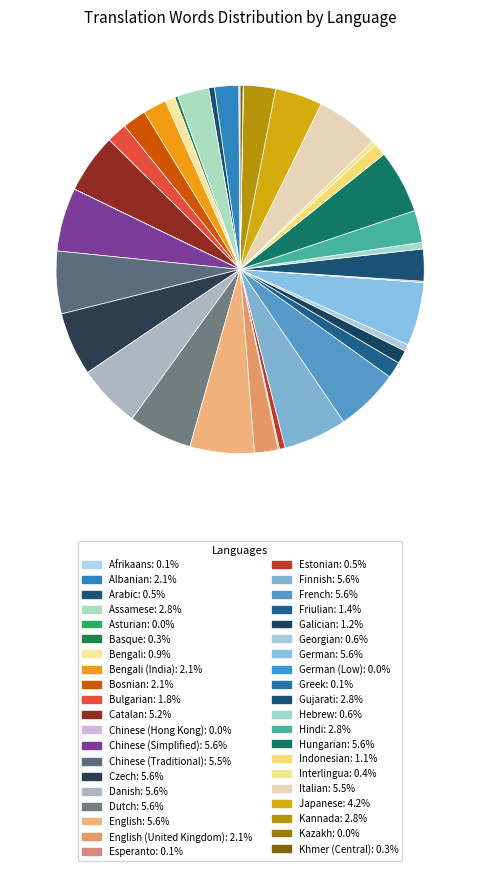

How many segments does this pie chart have?

40